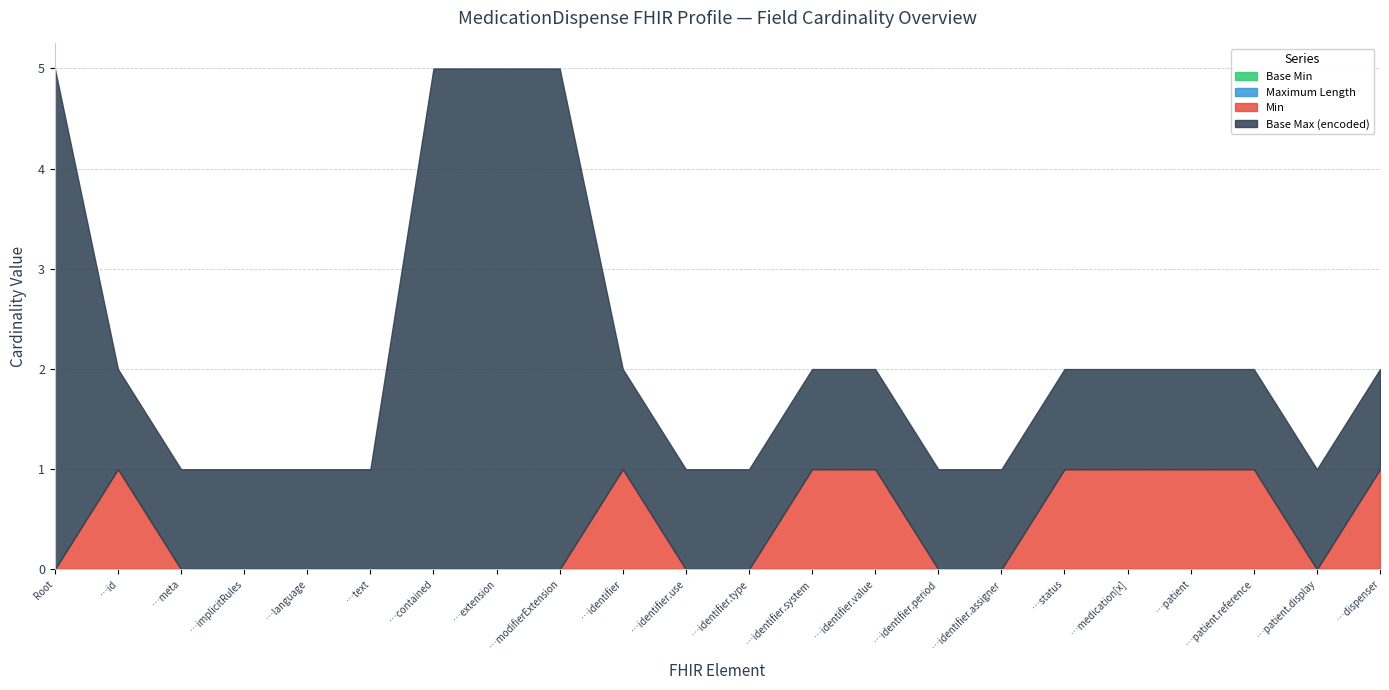

What is the label of the 13th point from the right?

MedicationDispense.identifier